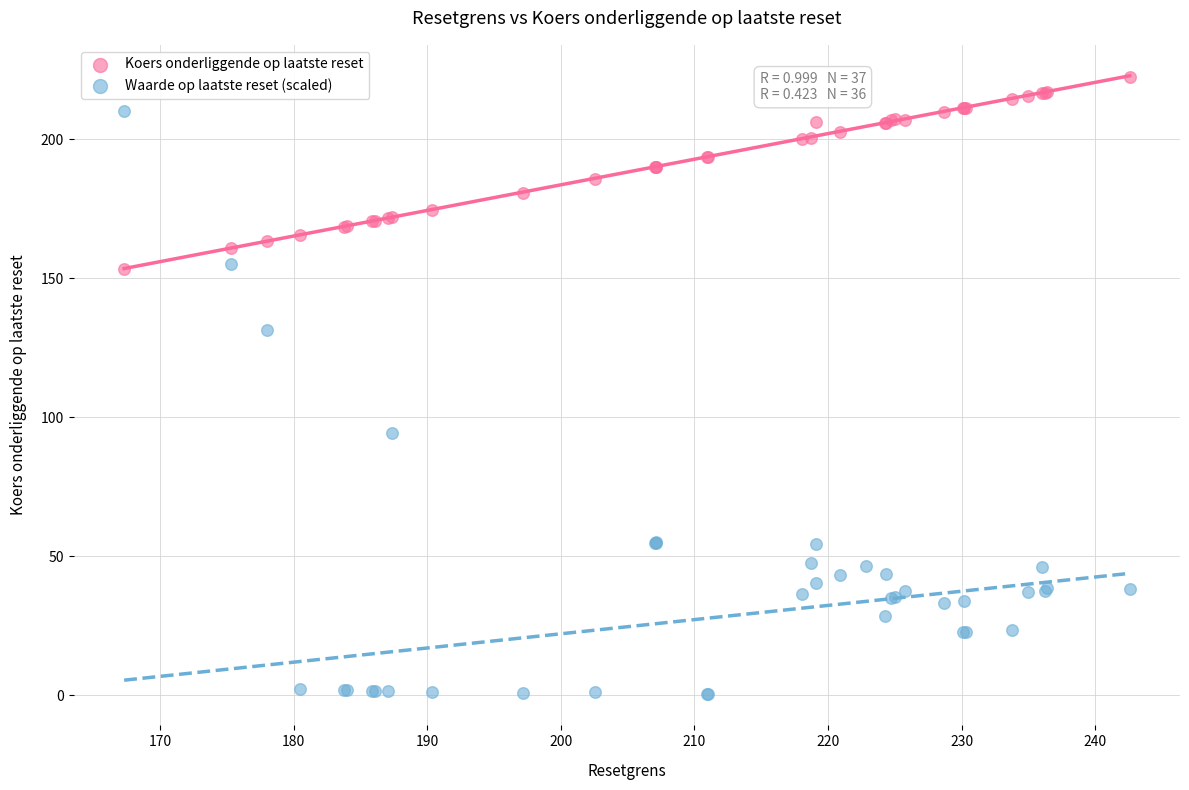

Which series contains the highest Y value?

Koers onderliggende op laatste reset